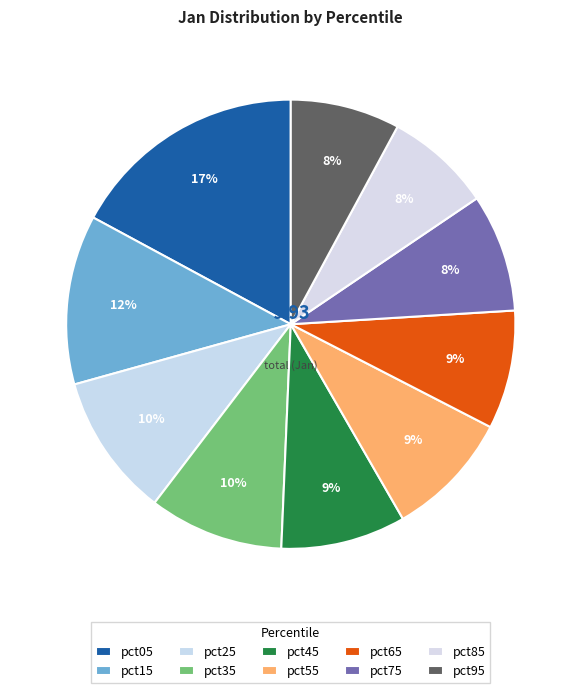

To the nearest percent, what percentage of the pie is pct55?

9%